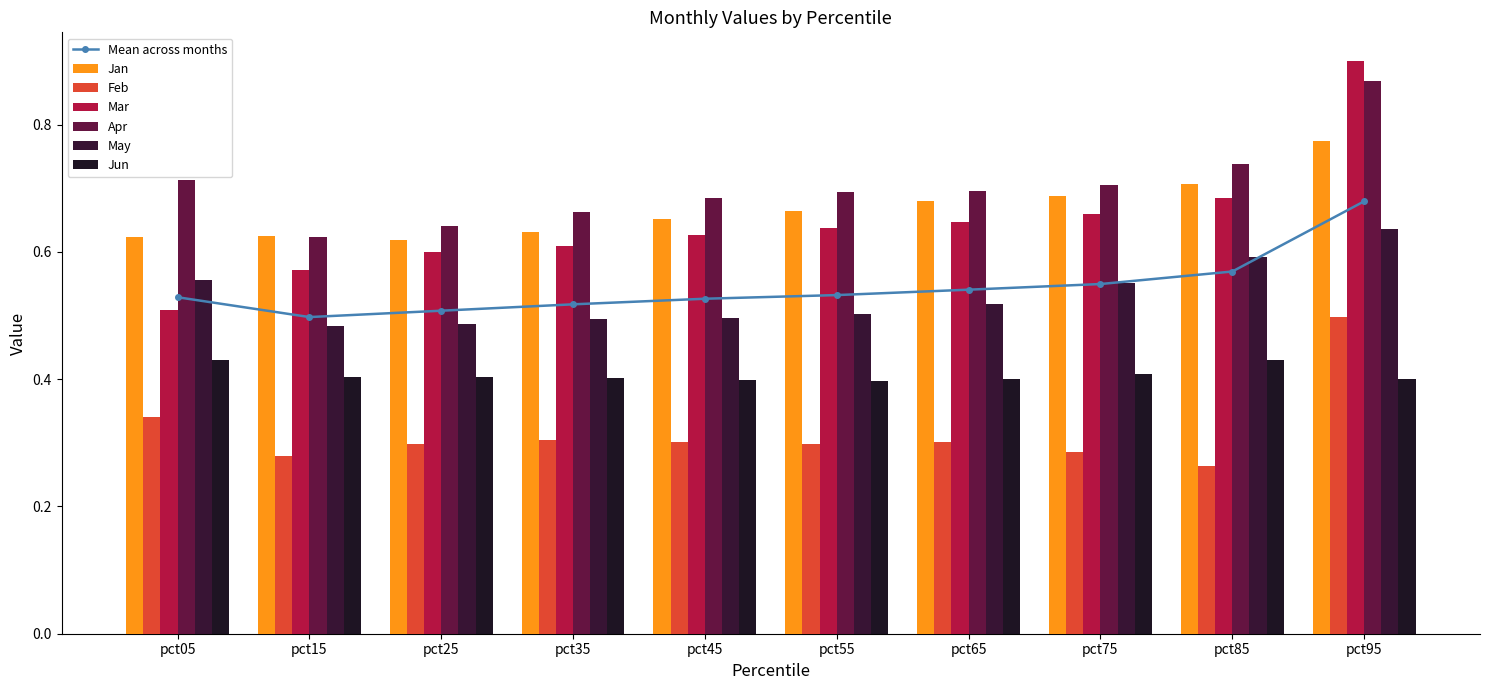

Is the value of Jan at pct15 greater than the value of Feb at pct85?

Yes